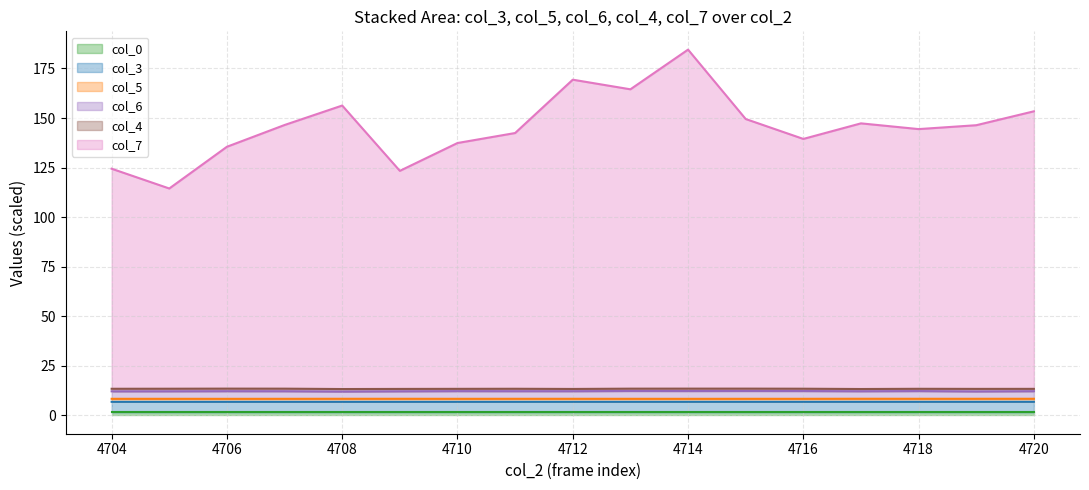

True or false: col_5 line and col_6 line cross at least once.

False